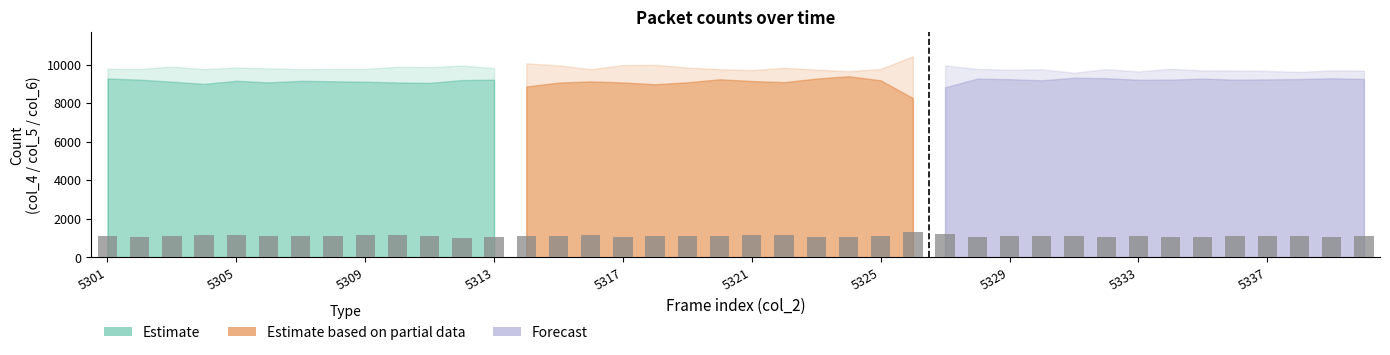

Which has a higher value, 10 or 12?

10